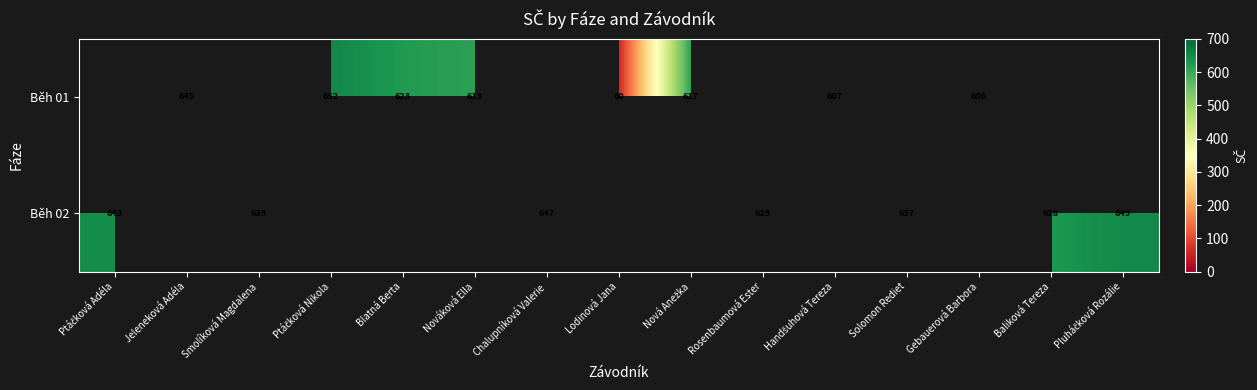

The value of Běh 01 at Lodinová Jana is 60. True or false?

True